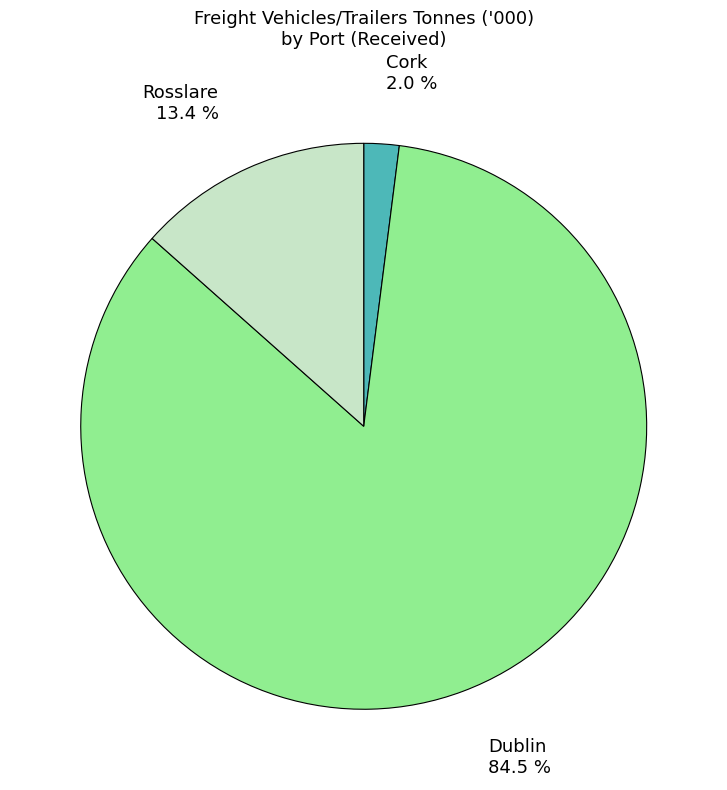

Does any single category account for the majority?

Yes